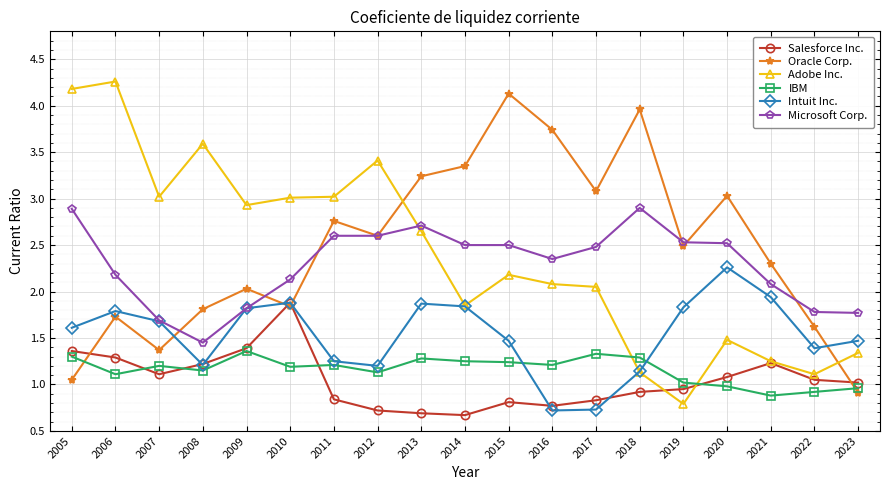

What are all the series names shown in the legend?

Salesforce Inc., Oracle Corp., Adobe Inc., IBM, Intuit Inc., Microsoft Corp.